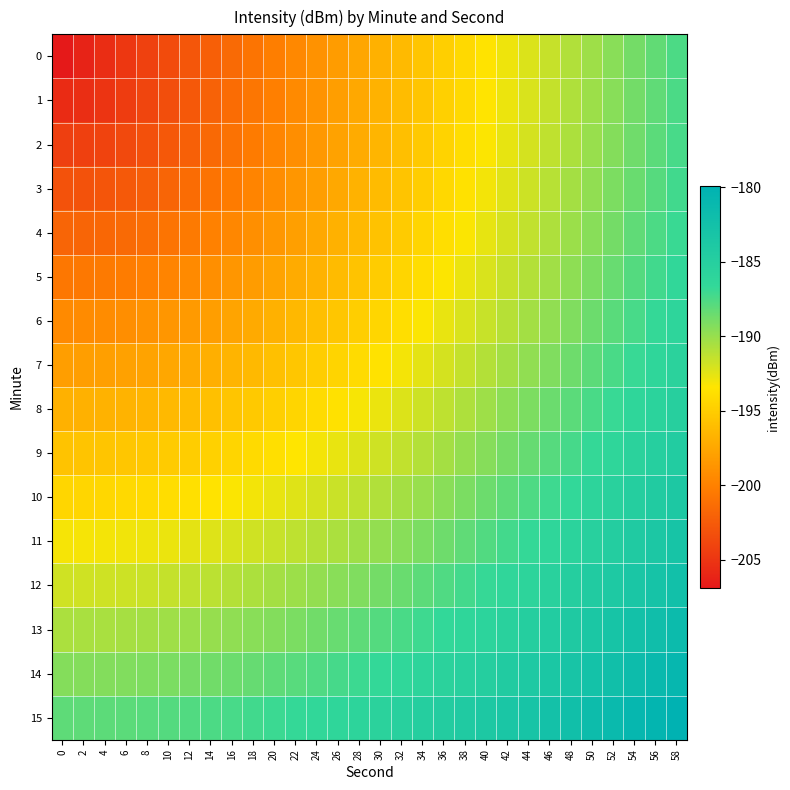

What is the total value across all series at 28?

-3087.2